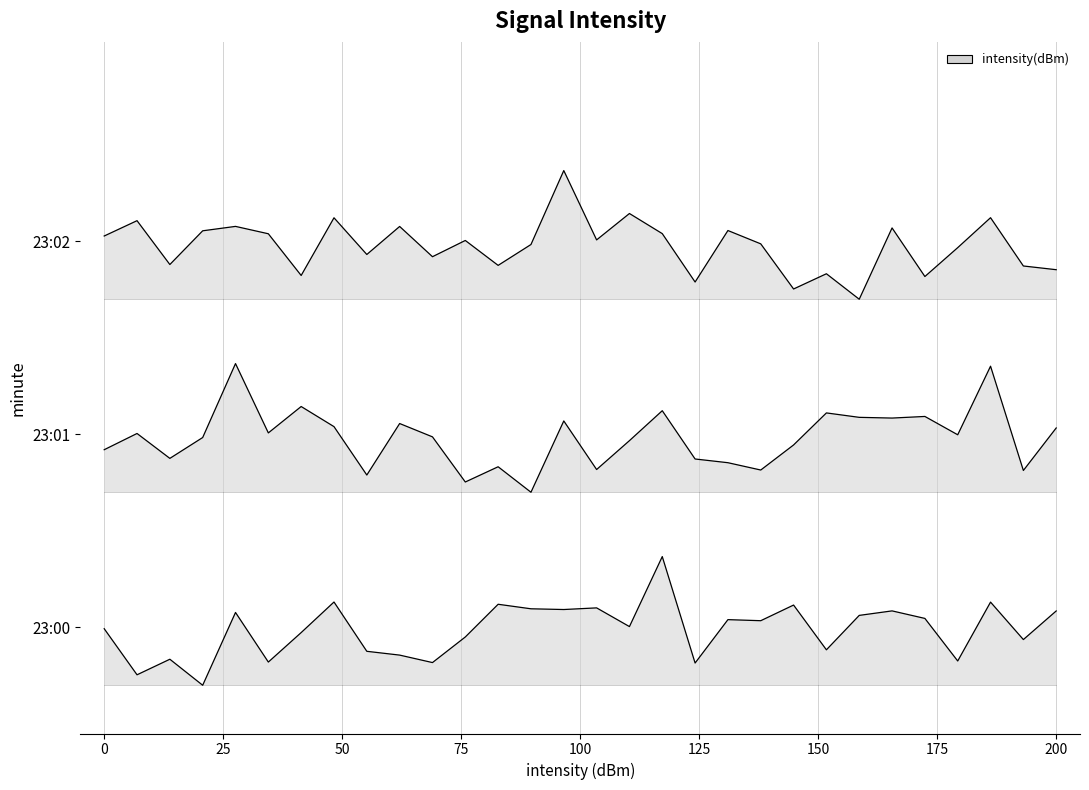

Does the chart display data point markers on the line(s)?

No